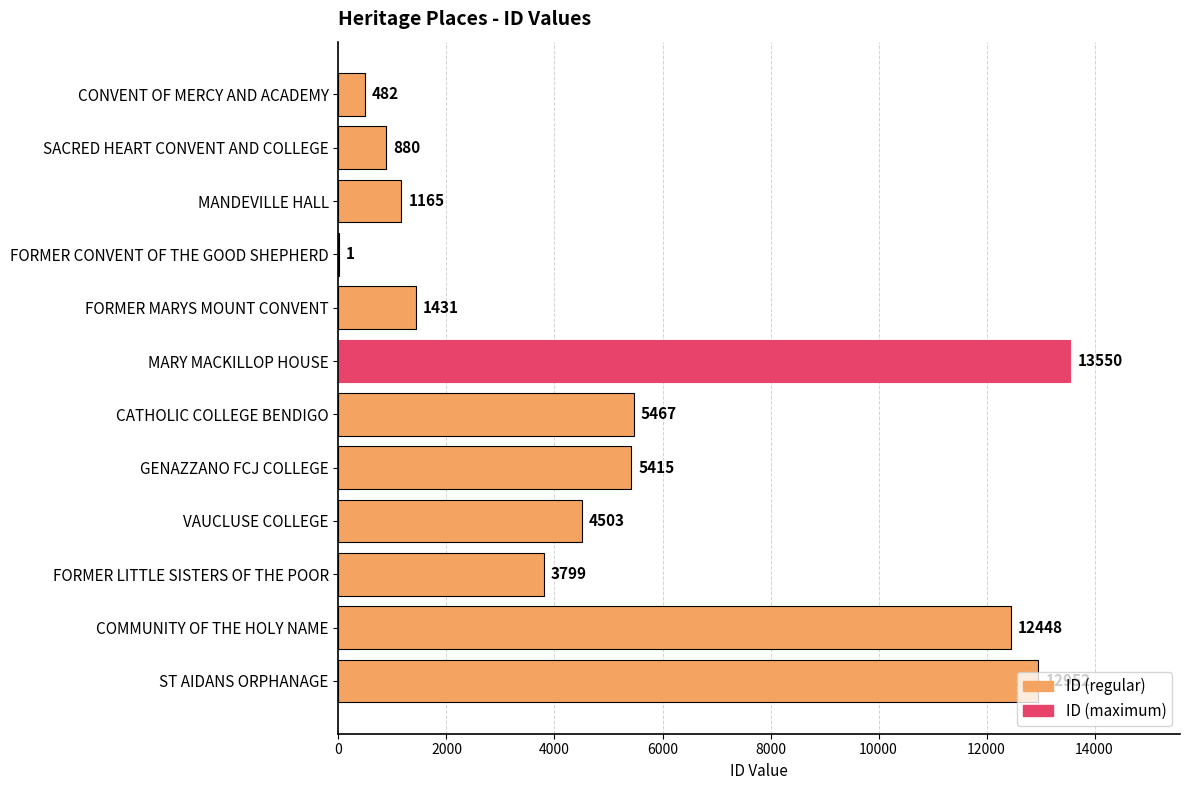

Where is the data nearest to the value 6775?

CATHOLIC COLLEGE BENDIGO